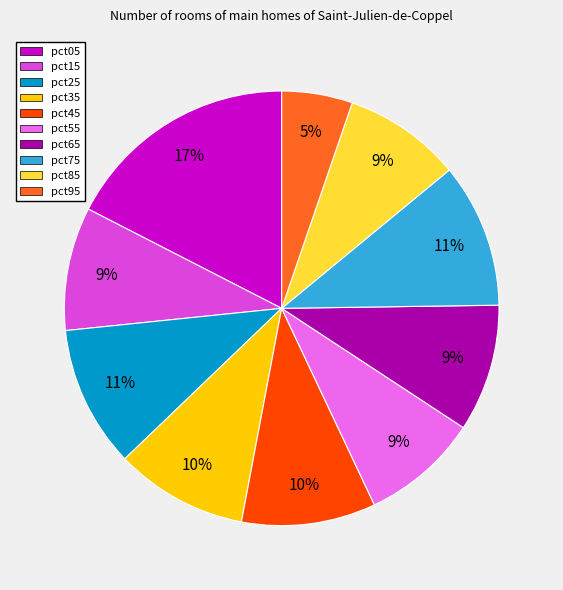

Is pct95 the majority of the pie?

No